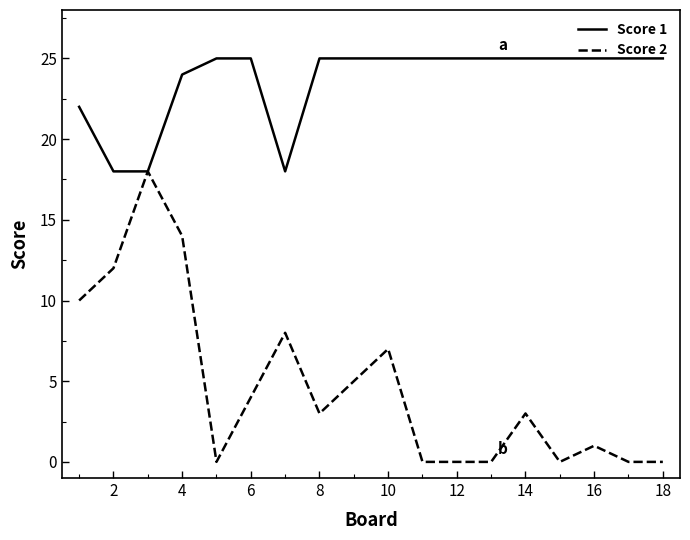

Rank the series by their maximum value, from highest to lowest.

Score 1, Score 2